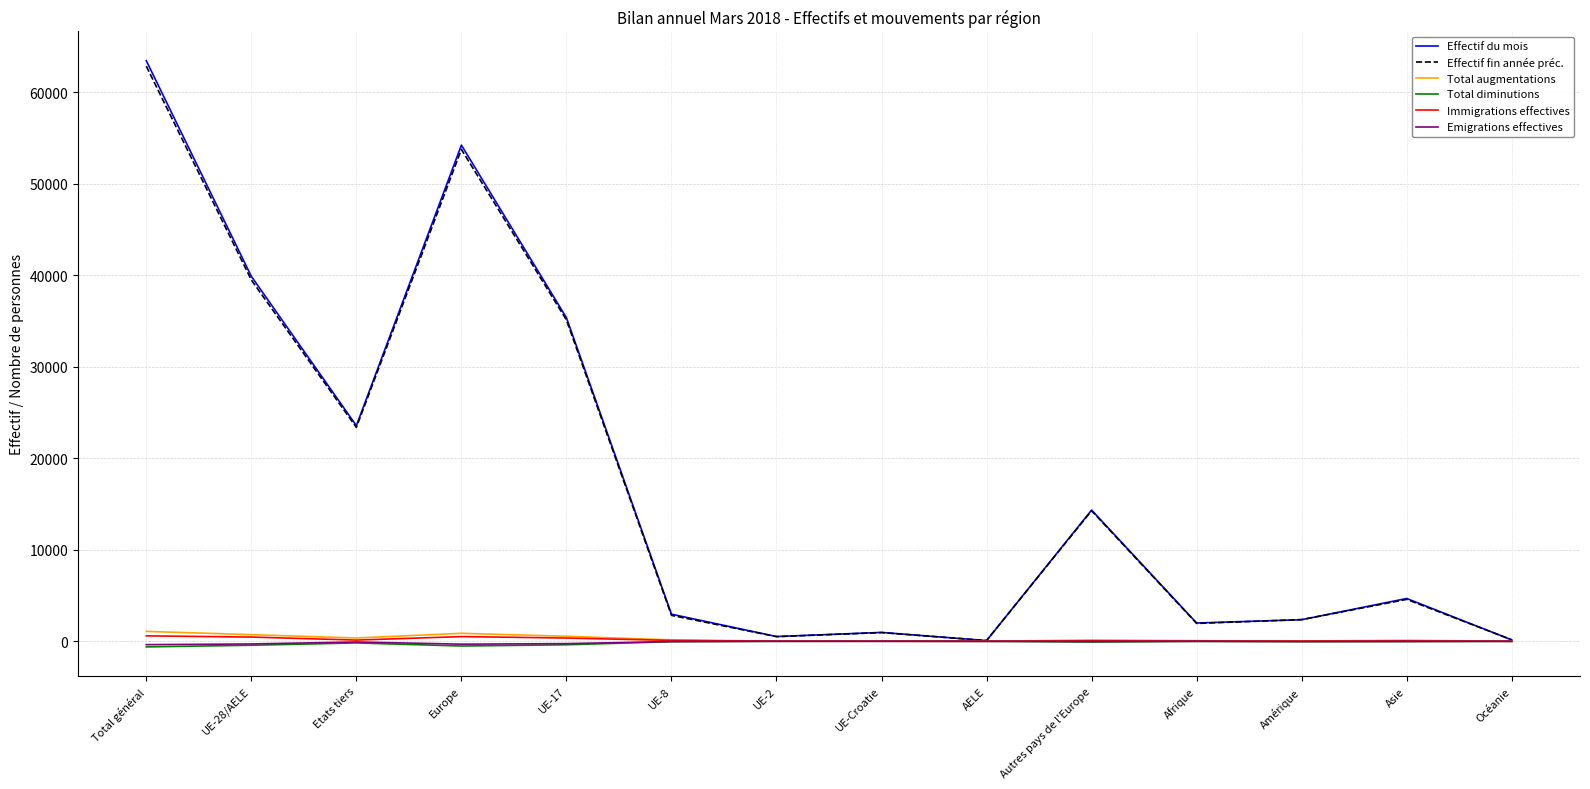

How many lines are shown in the chart?

6